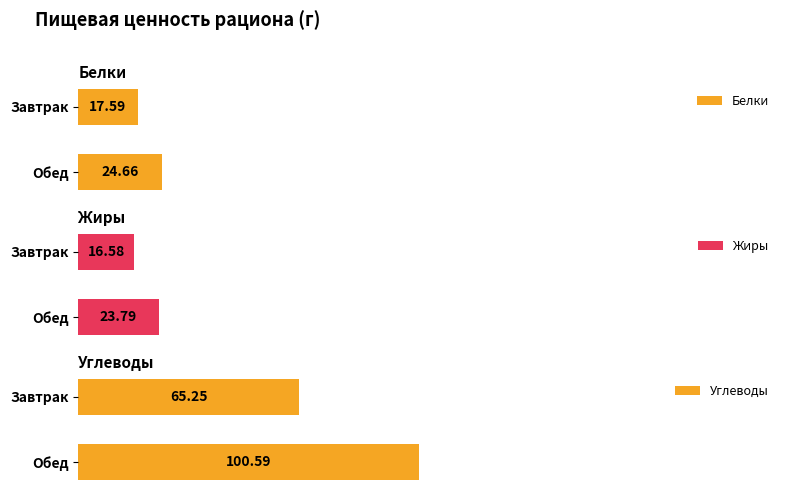

Count the number of data series in this chart.

3